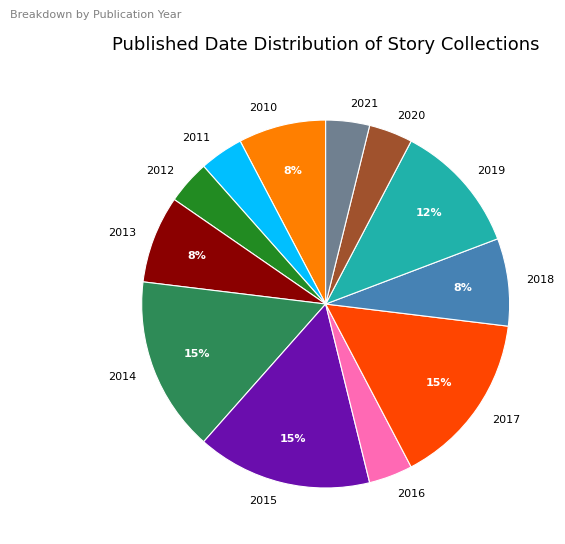

Is 2020 the majority of the pie?

No